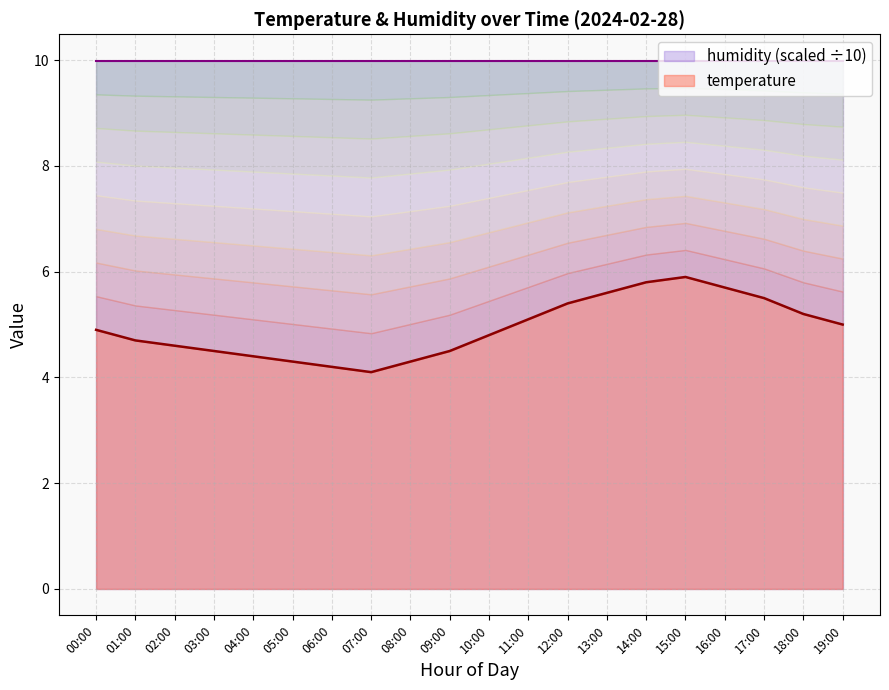

How many points are higher than both their immediate neighbors (excluding endpoints)?

1